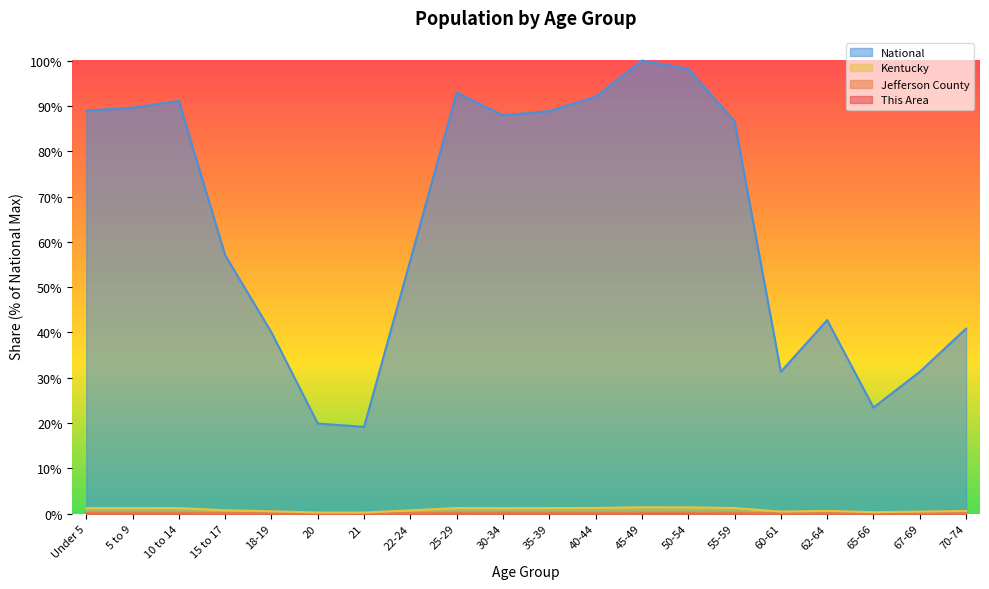

True or false: National and This Area cross at least once.

False